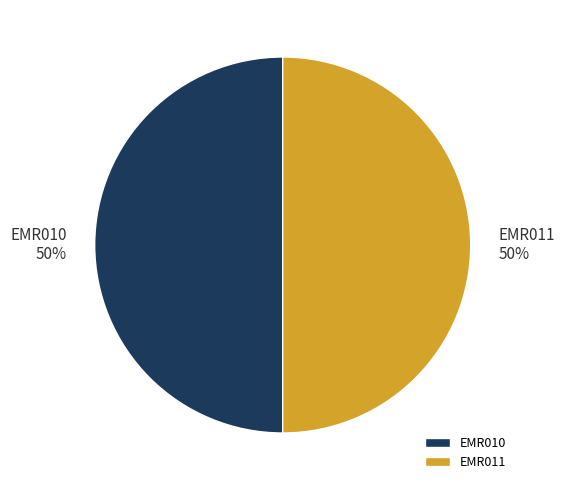

Do EMR011 and EMR010 together represent more than half of the pie?

Yes